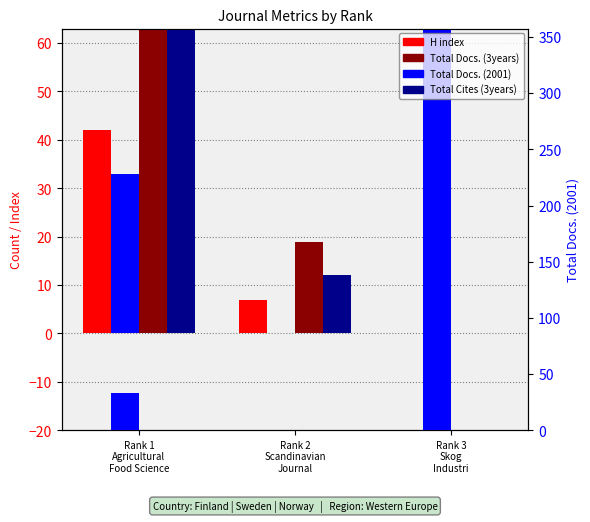

The value of H index at Rank 1
Agricultural
Food Science is 42. True or false?

True